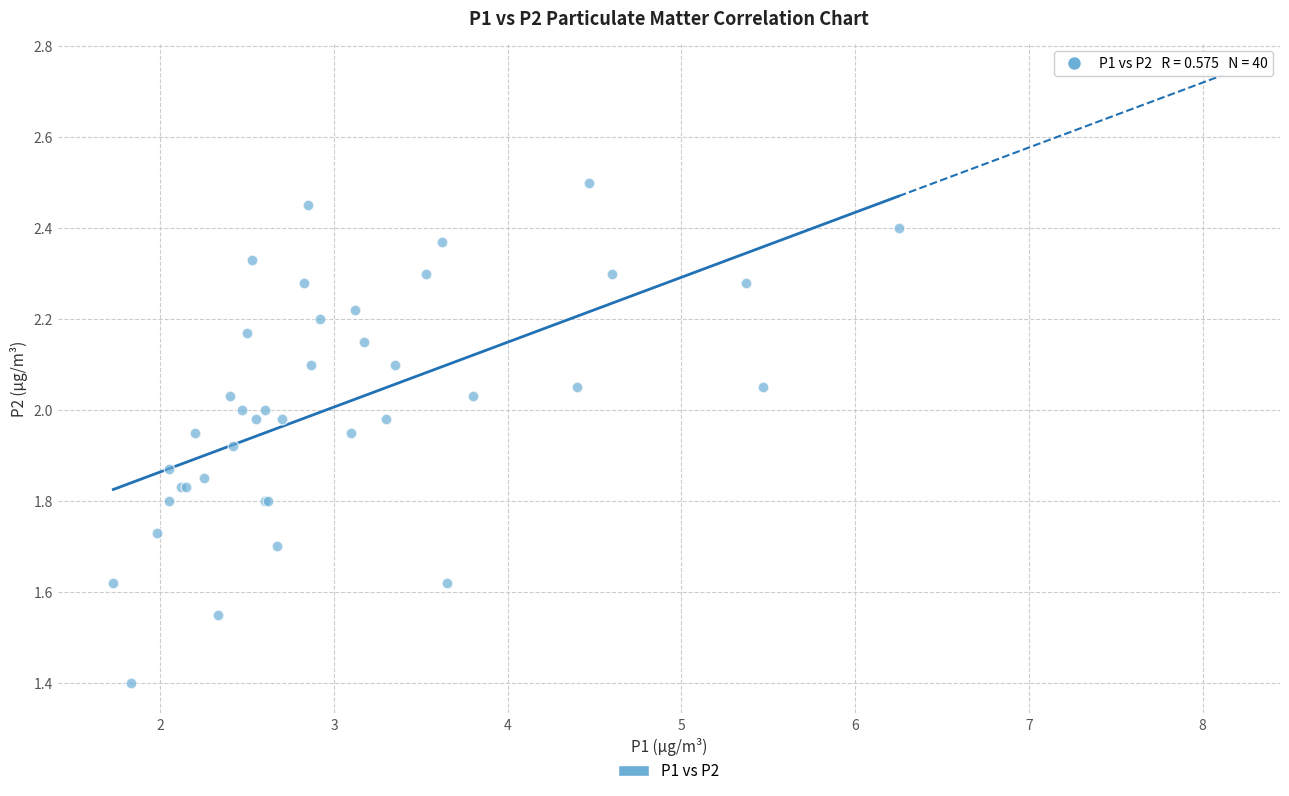

What Y value in the scatter plot is closest to 1?

1.4